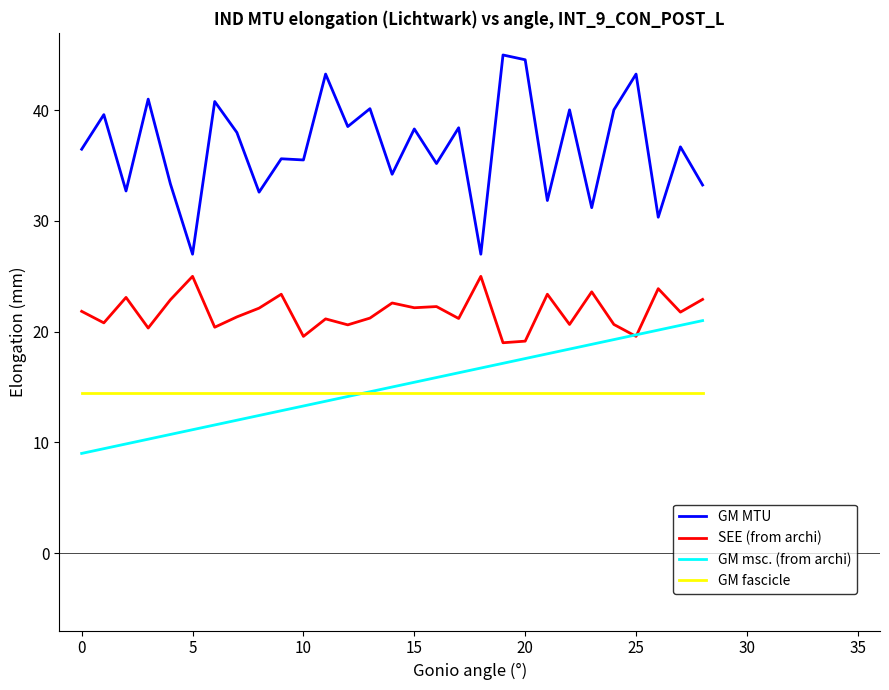

How many lines are shown in the chart?

4